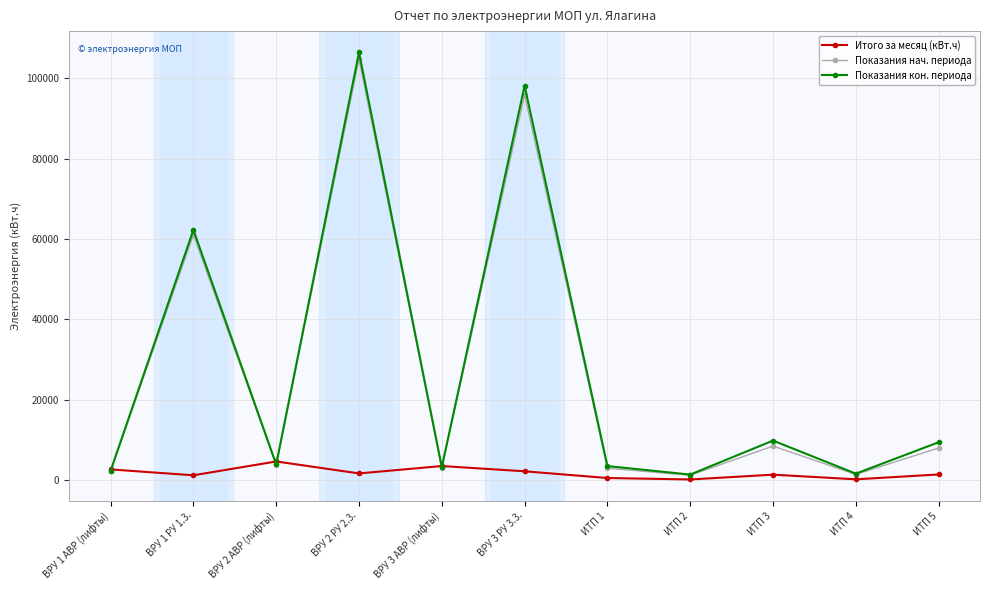

What is the difference between the second highest and second lowest values in the Итого за месяц (кВт.ч) series?

3304